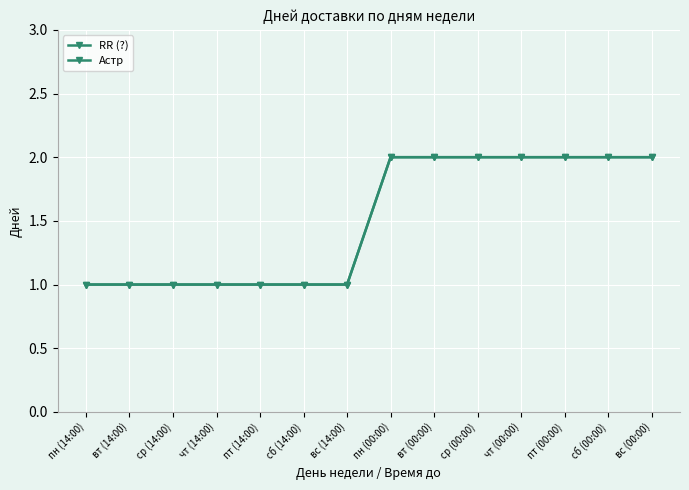

The value of RR (?) at чт (14:00) is 2. True or false?

False